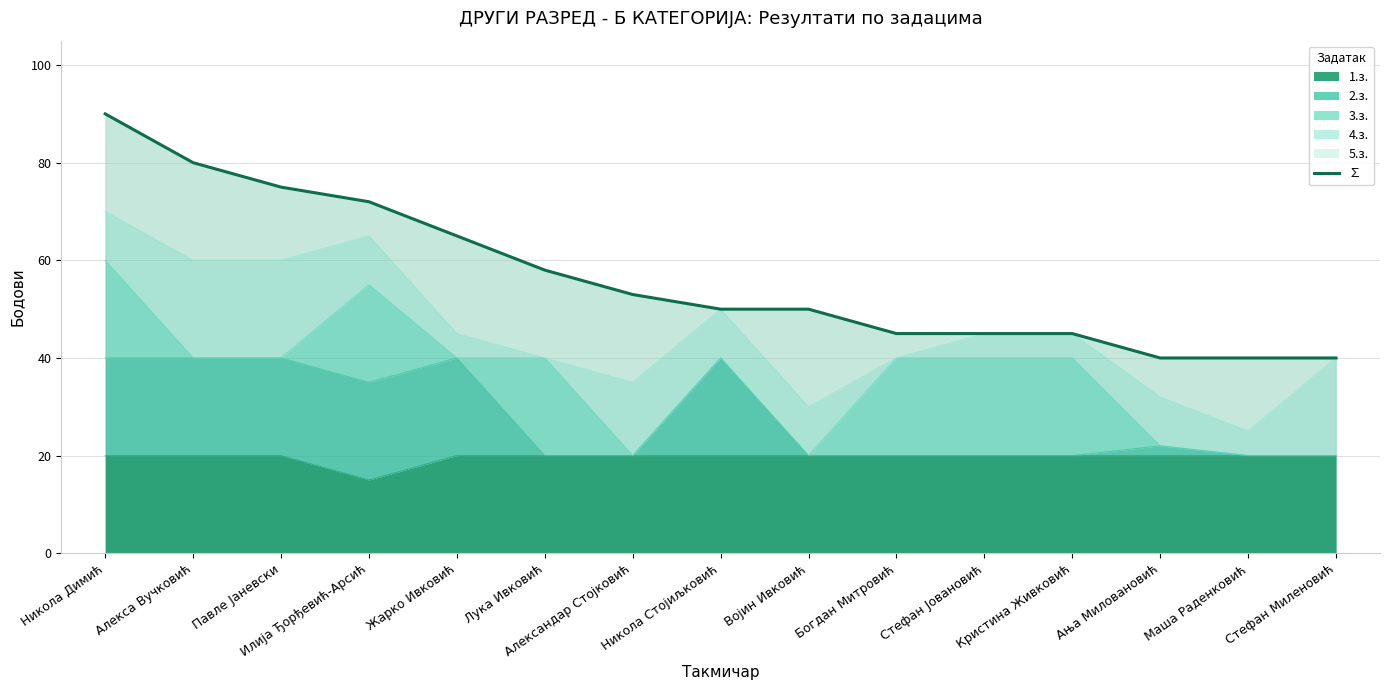

What is the maximum value for 1.з.?

20